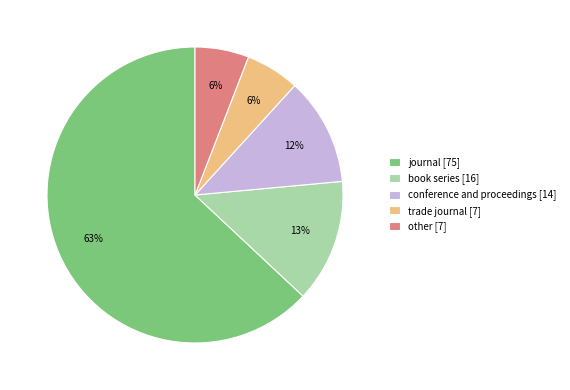

To the nearest percent, what percentage of the pie is other?

6%